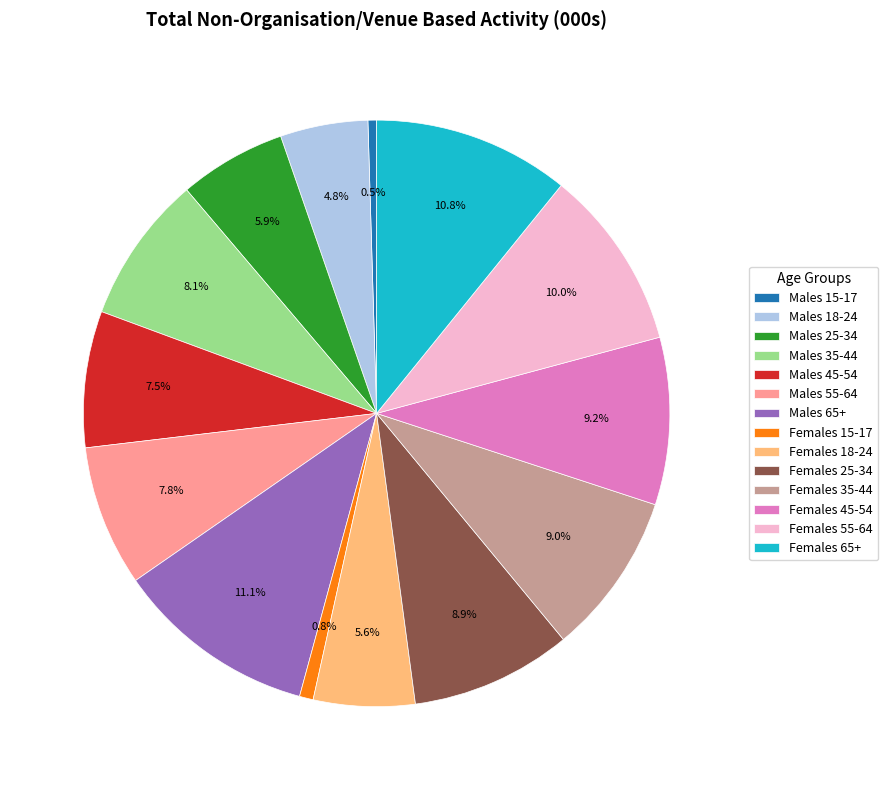

What is the ratio of the value at Females 18-24 to the value at Males 55-64?

0.7